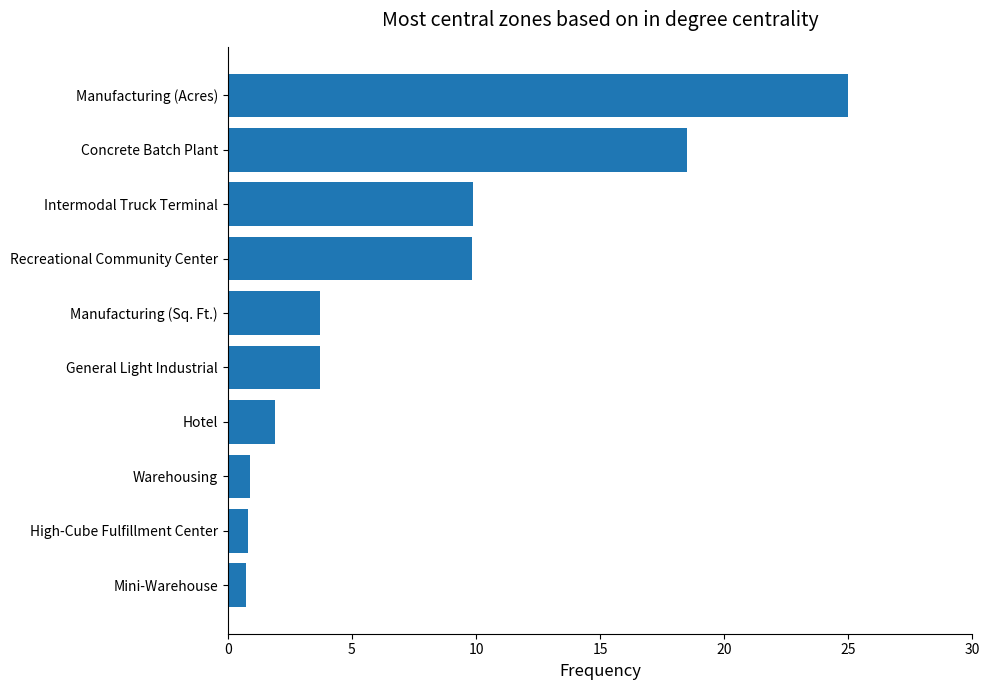

True or false: the data shows 0.8 at High-Cube Fulfillment Center.

True